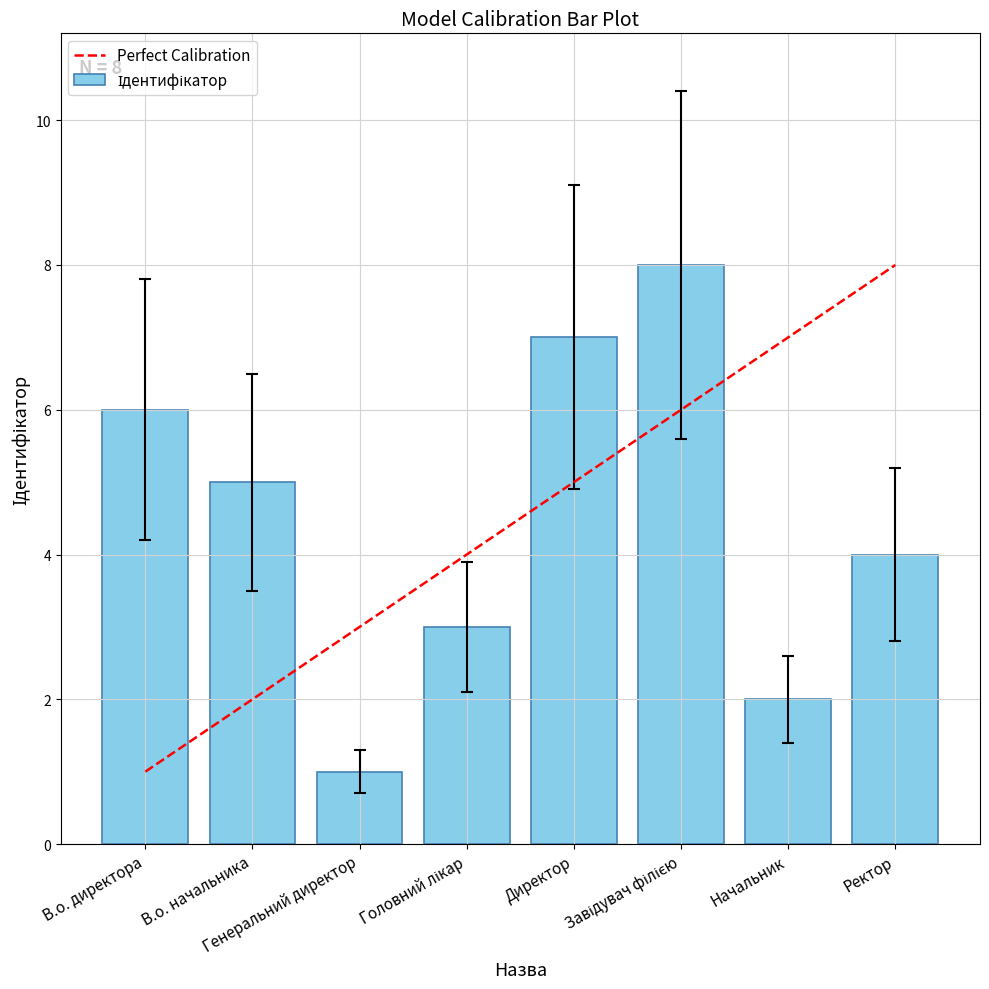

What is the greatest value displayed?

8